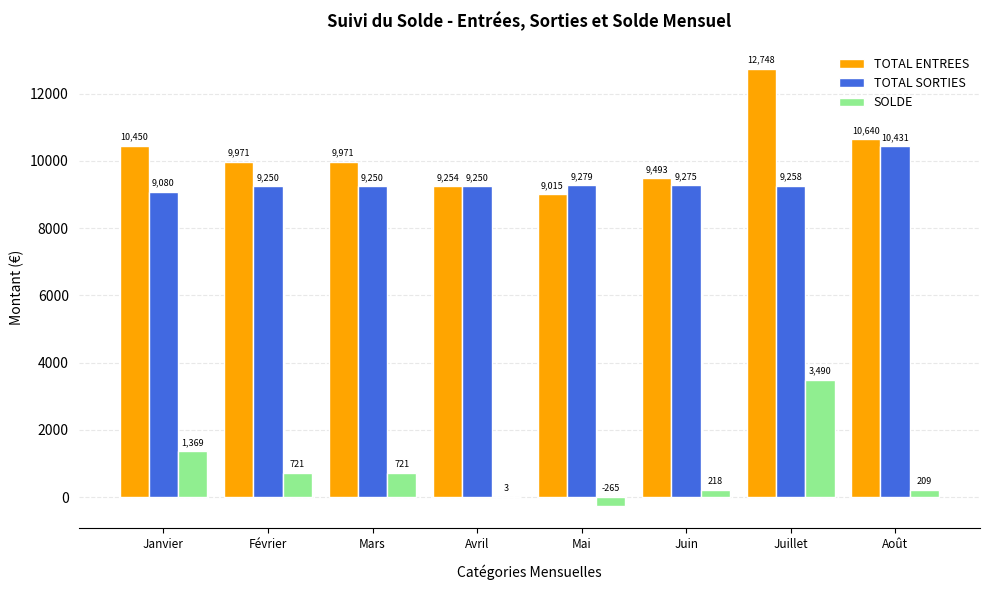

True or false: SOLDE has a value of -264.8 at Mai.

True